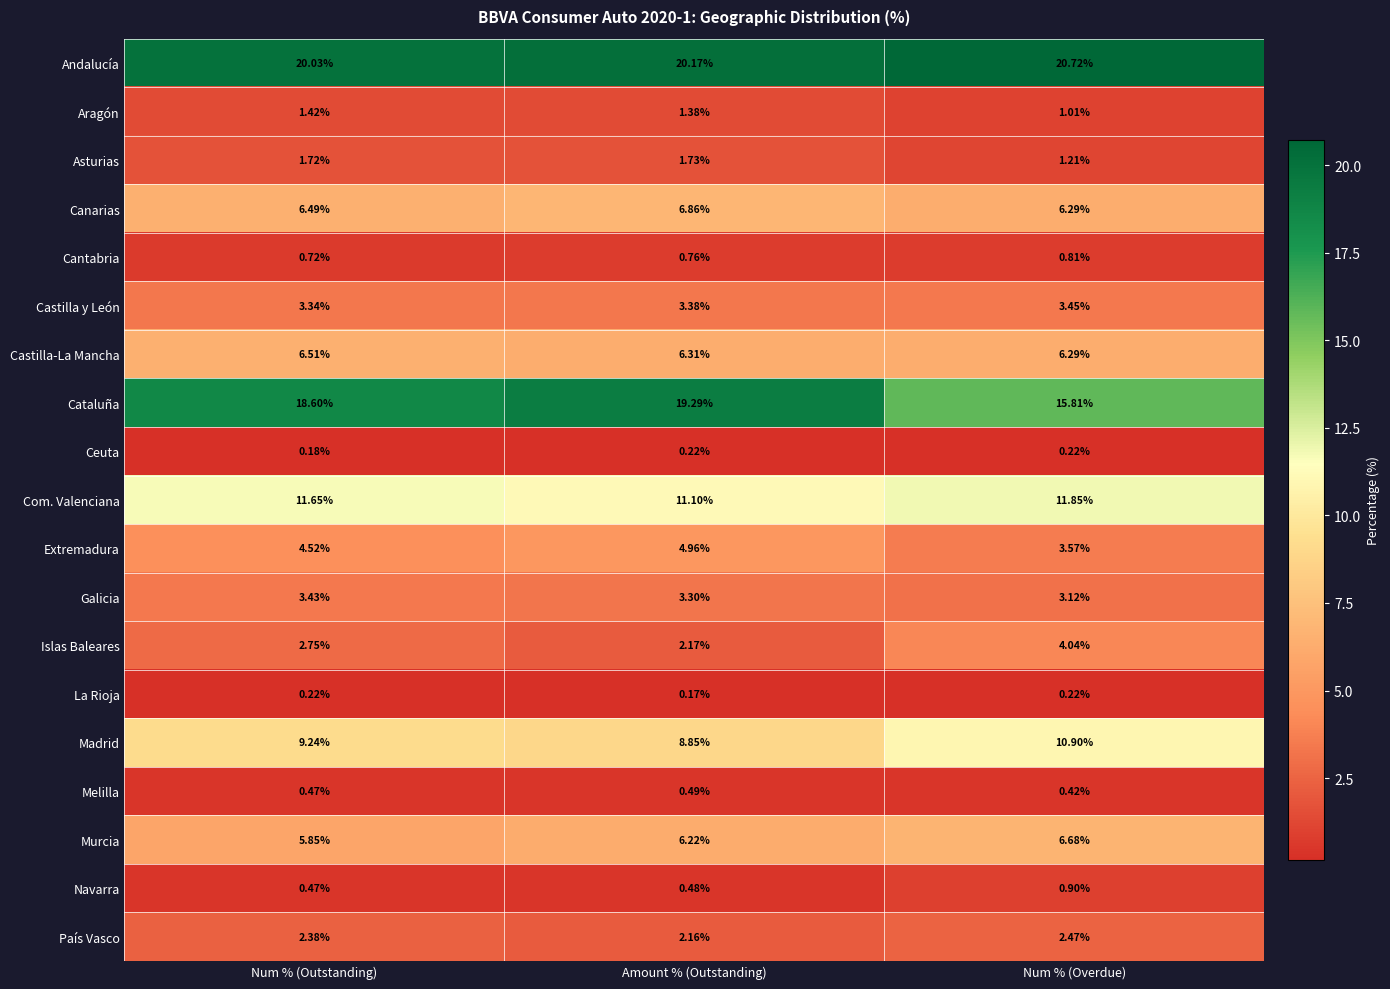

Where is Galicia nearest to the value 3?

Num % (Overdue)